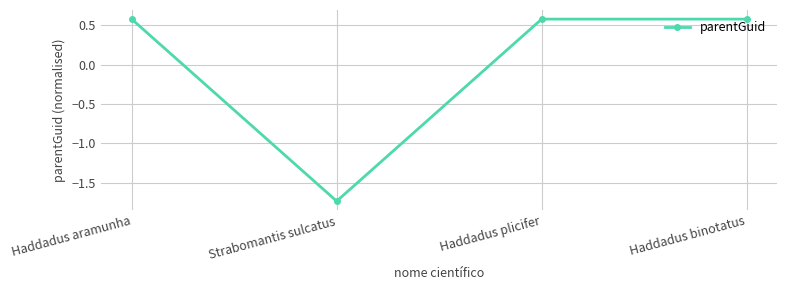

How many categories are shown in the chart?

4